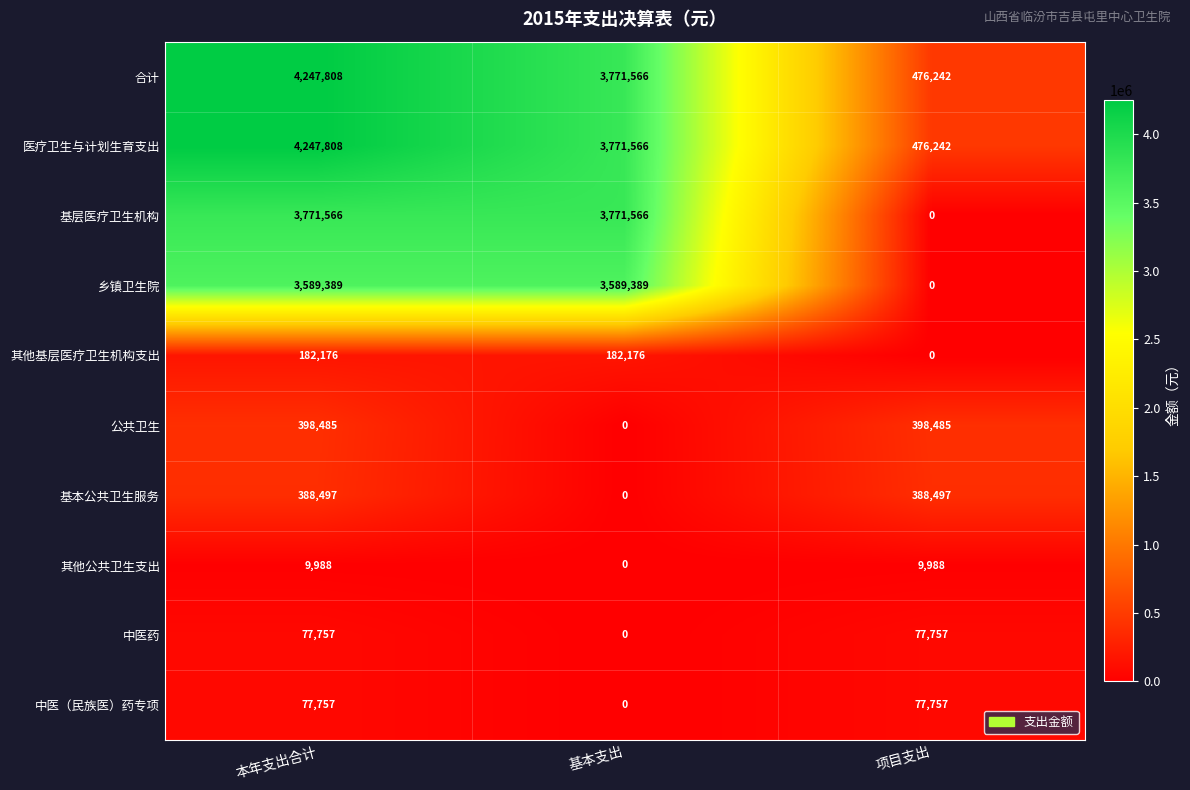

What is the difference between the highest and lowest values at 基本支出?

3771566